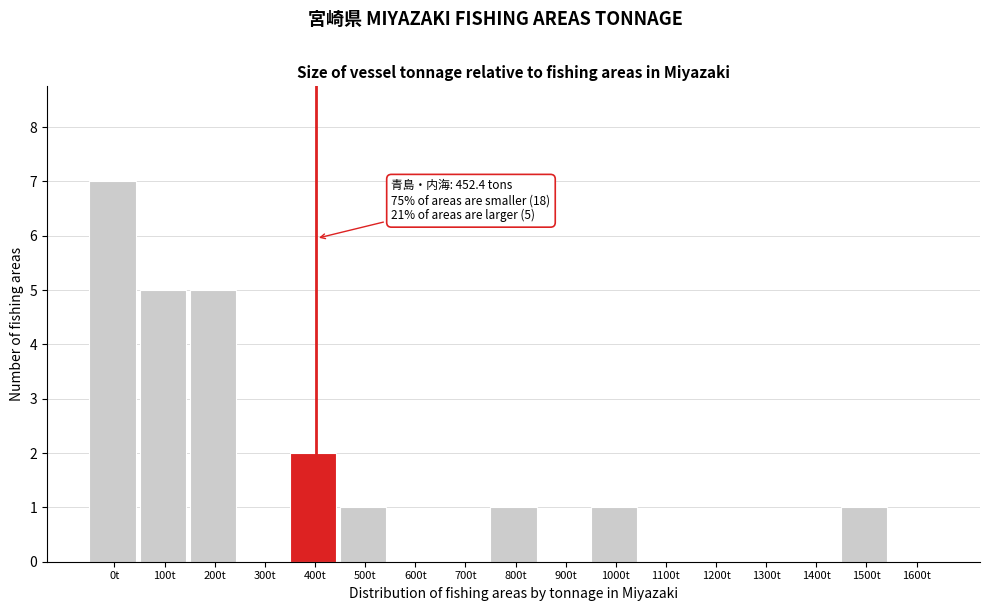

Reading right to left, extract all data points from this chart.

1600t=0	1500t=1	1400t=0	1300t=0	1200t=0	1100t=0	1000t=1	900t=0	800t=1	700t=0	600t=0	500t=1	400t=2	300t=0	200t=5	100t=5	0t=7